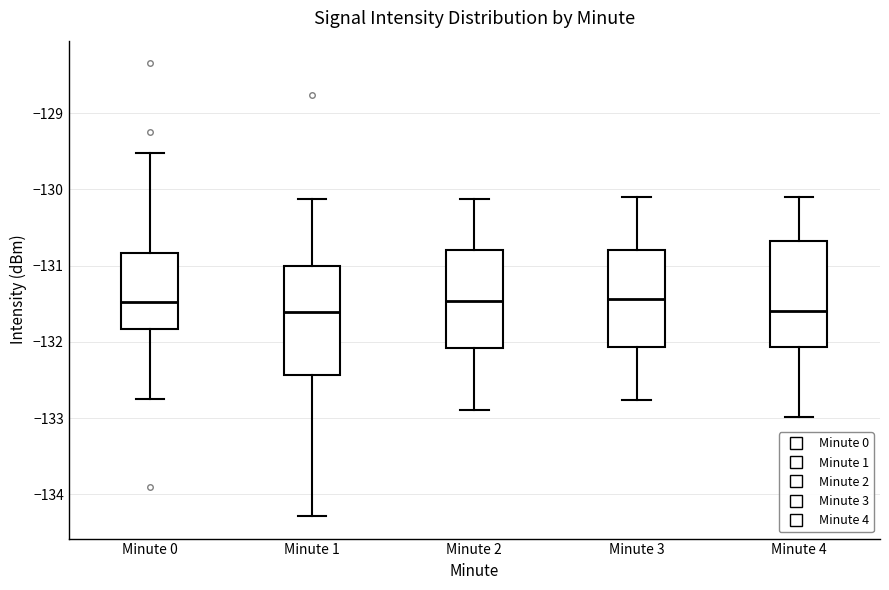

Reading left to right, transcribe this box plot: for each box, give where its median line is, the range the box spans, and where its two whiskers end, as read against the y-axis. The values are not printed on the chart, so give them approximately, as read against the axis.

Minute 0: median -131.5, box -131.8 to -130.8, whiskers -132.8 to -129.5
Minute 1: median -131.6, box -132.4 to -131.0, whiskers -134.3 to -130.1
Minute 2: median -131.5, box -132.1 to -130.8, whiskers -132.9 to -130.1
Minute 3: median -131.4, box -132.1 to -130.8, whiskers -132.8 to -130.1
Minute 4: median -131.6, box -132.1 to -130.7, whiskers -133.0 to -130.1